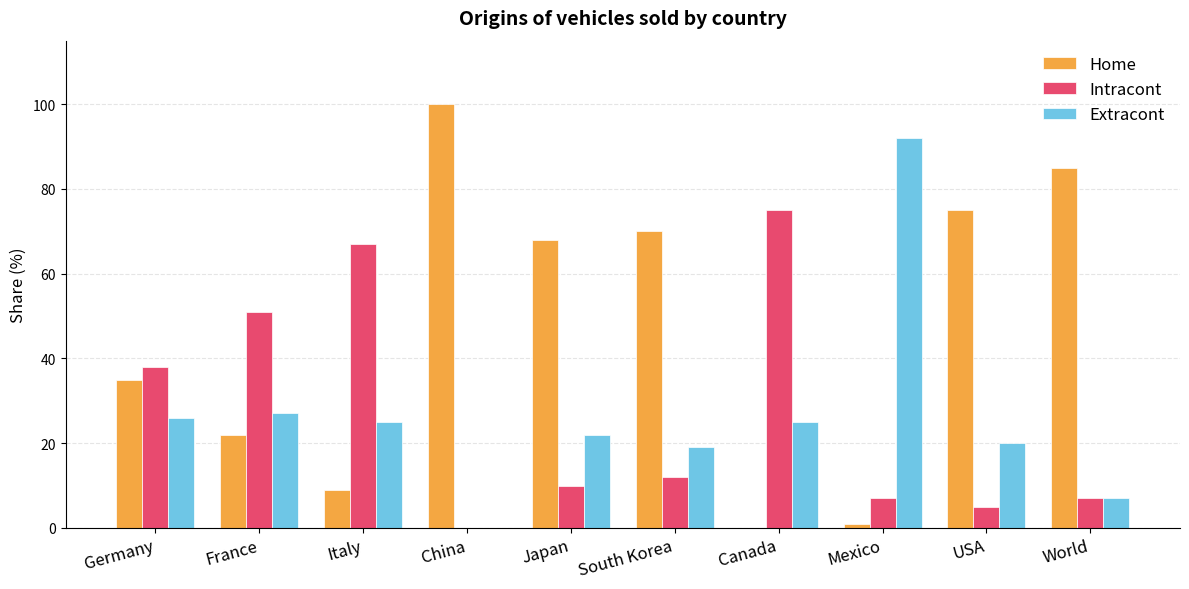

Reading left to right, list all the values displayed in this chart.

Home: Germany=35	France=22	Italy=9	China=100	Japan=68	South Korea=70	Canada=0	Mexico=1	USA=75	World=85
Intracont: Germany=38	France=51	Italy=67	China=0	Japan=10	South Korea=12	Canada=75	Mexico=7	USA=5	World=7
Extracont: Germany=26	France=27	Italy=25	China=0	Japan=22	South Korea=19	Canada=25	Mexico=92	USA=20	World=7